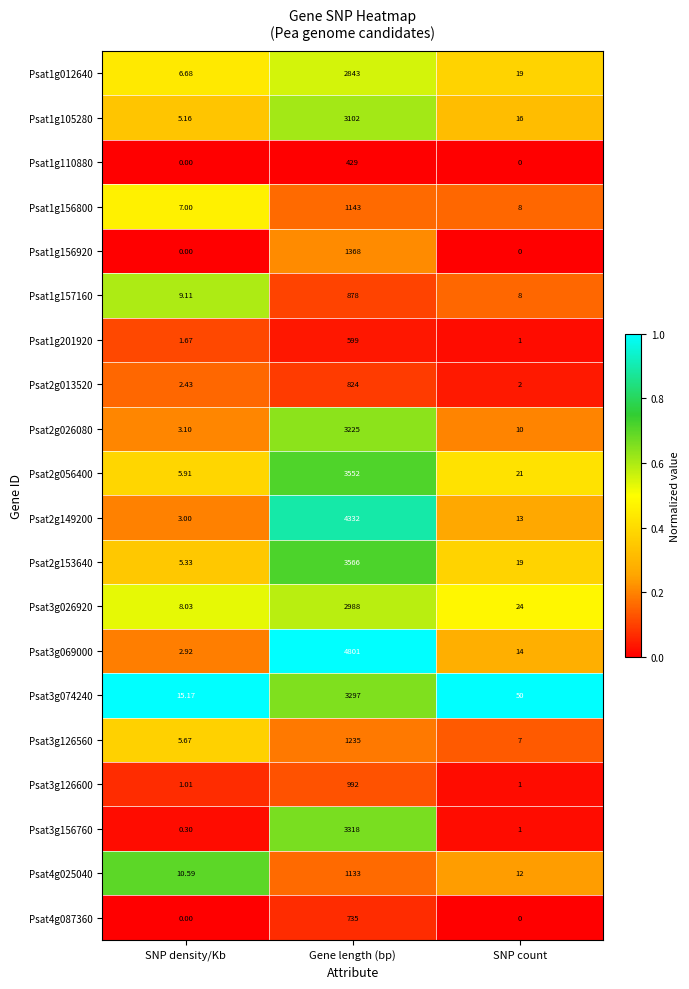

What is the difference between the highest and lowest values at SNP density/Kb?

15.2